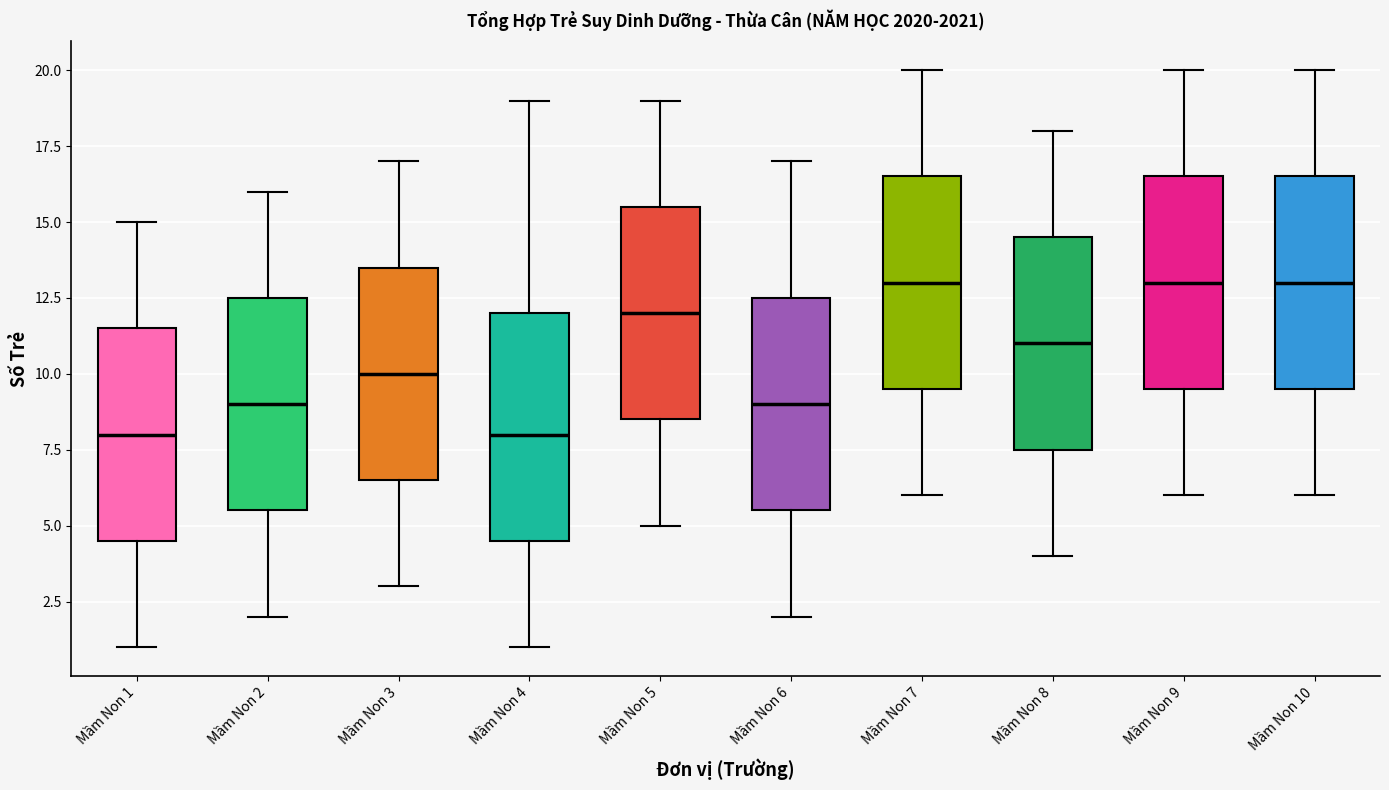

Reading left to right, transcribe this box plot: for each box, give where its median line is, the range the box spans, and where its two whiskers end, as read against the y-axis. The values are not printed on the chart, so give them approximately, as read against the axis.

Mầm Non 1: median 8.0, box 4.5 to 11.5, whiskers 1.0 to 15.0
Mầm Non 2: median 9.0, box 5.5 to 12.5, whiskers 2.0 to 16.0
Mầm Non 3: median 10.0, box 6.5 to 13.5, whiskers 3.0 to 17.0
Mầm Non 4: median 8.0, box 4.5 to 12.0, whiskers 1.0 to 19.0
Mầm Non 5: median 12.0, box 8.5 to 15.5, whiskers 5.0 to 19.0
Mầm Non 6: median 9.0, box 5.5 to 12.5, whiskers 2.0 to 17.0
Mầm Non 7: median 13.0, box 9.5 to 16.5, whiskers 6.0 to 20.0
Mầm Non 8: median 11.0, box 7.5 to 14.5, whiskers 4.0 to 18.0
Mầm Non 9: median 13.0, box 9.5 to 16.5, whiskers 6.0 to 20.0
Mầm Non 10: median 13.0, box 9.5 to 16.5, whiskers 6.0 to 20.0